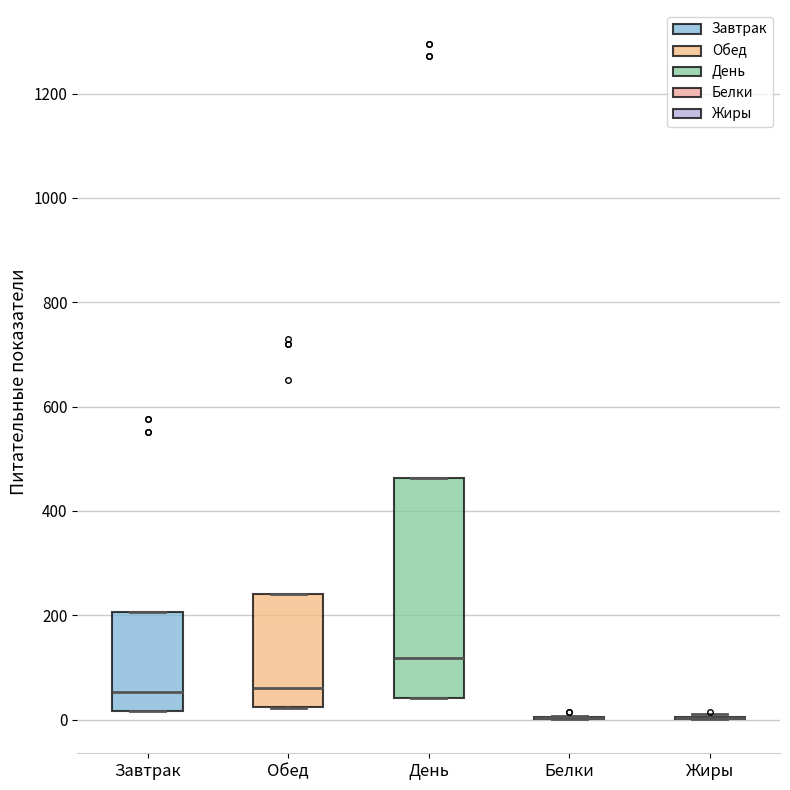

Where is the lower edge of the box for Обед on the y-axis? The values are not printed on the chart, so give them approximately, as read against the axis.

20